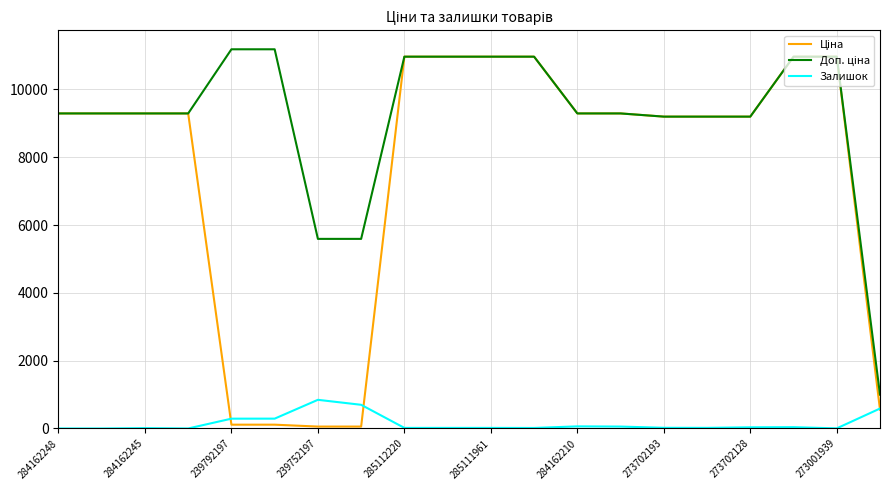

How many lines are shown in the chart?

3